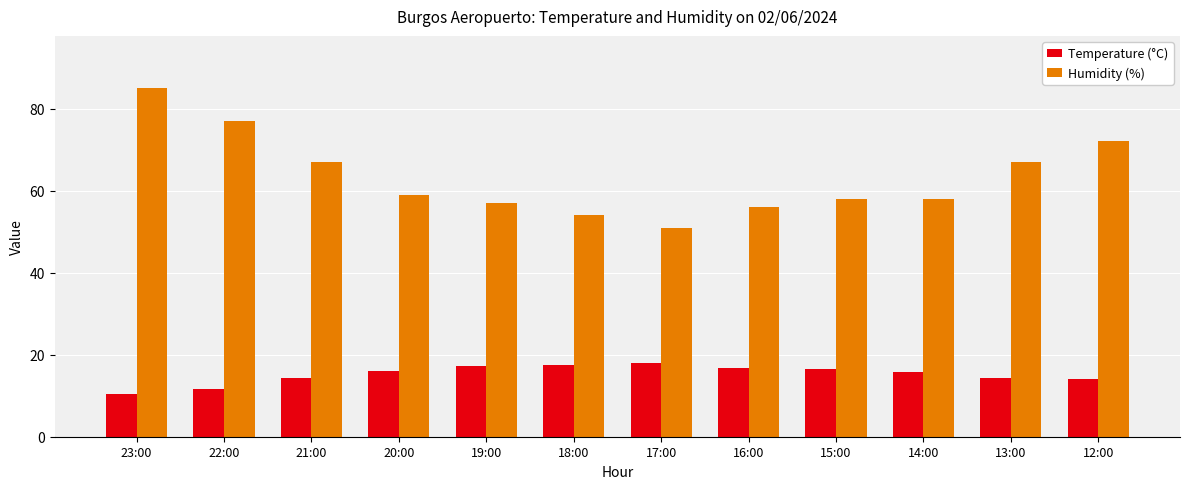

List the series in order of their overall mean, lowest first.

Temperature (°C), Humidity (%)